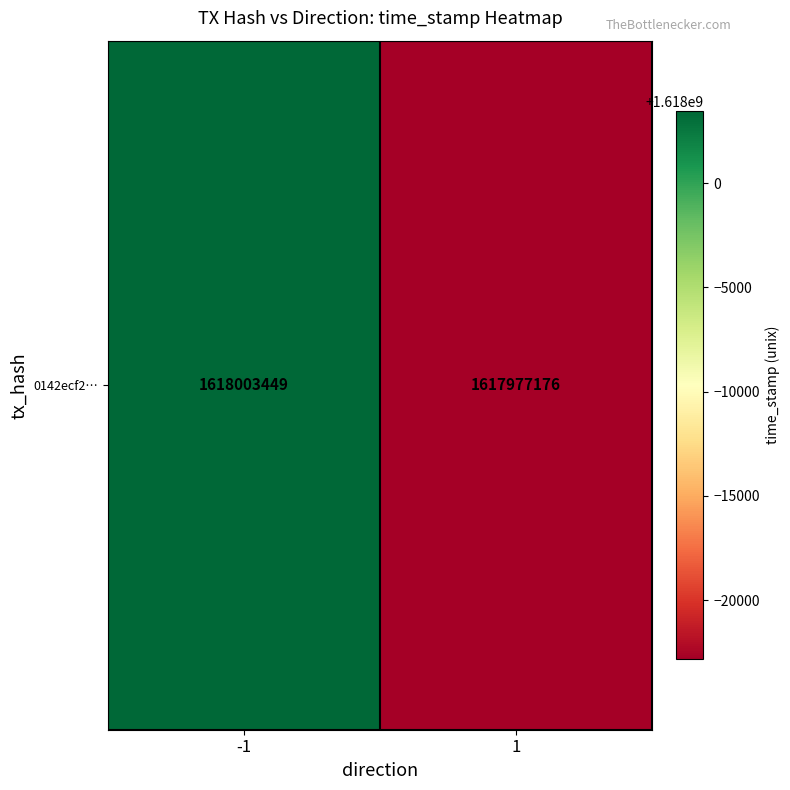

The chart shows a value of 546289284 at -1. True or false?

False